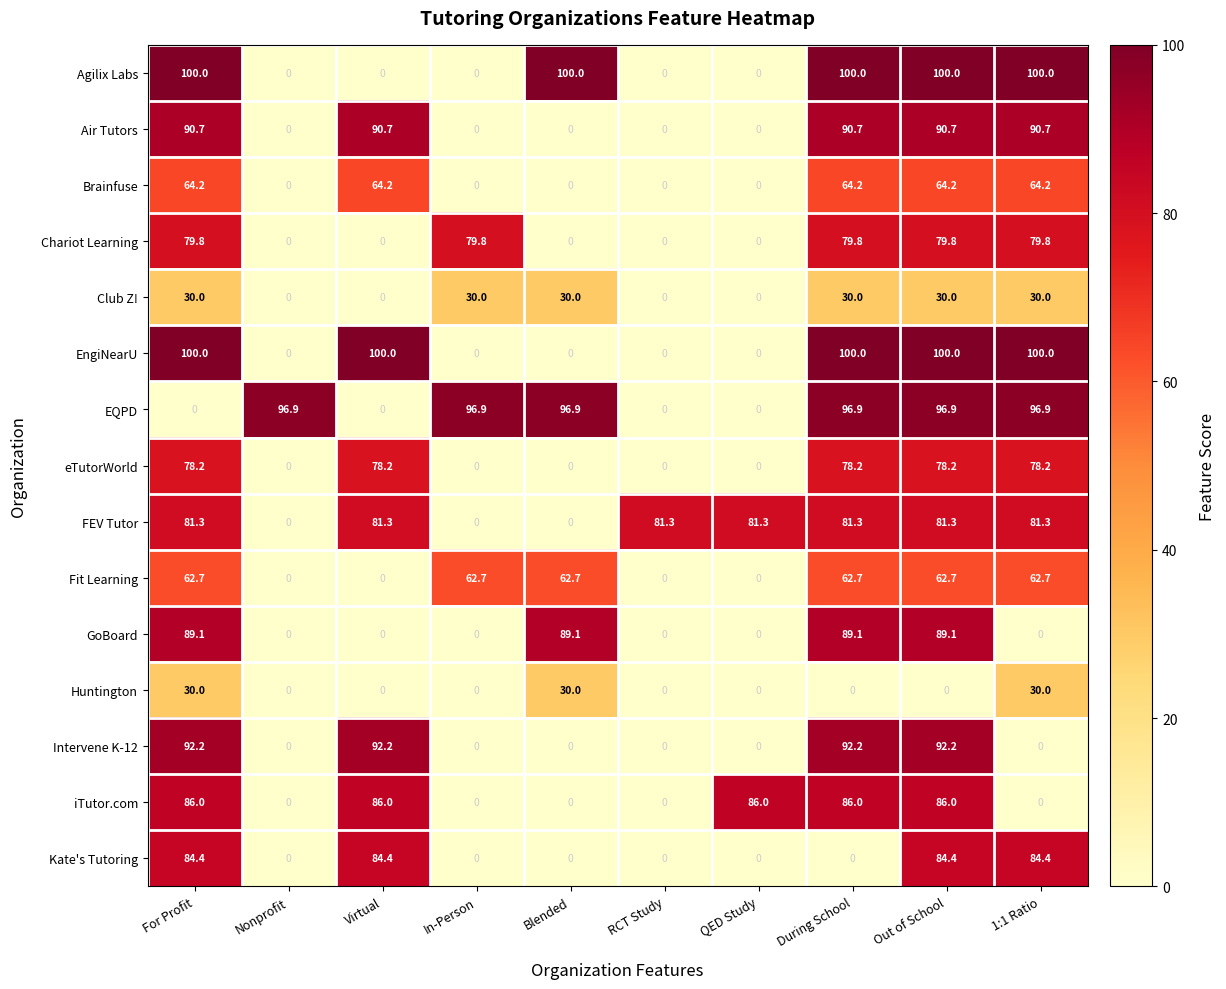

What is the approximate value of FEV Tutor at 1:1 Ratio?

81.3